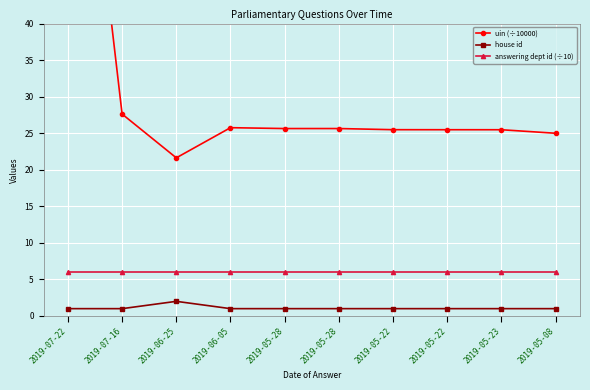

True or false: house id has a value of 1.0 at 2019-06-05.

True